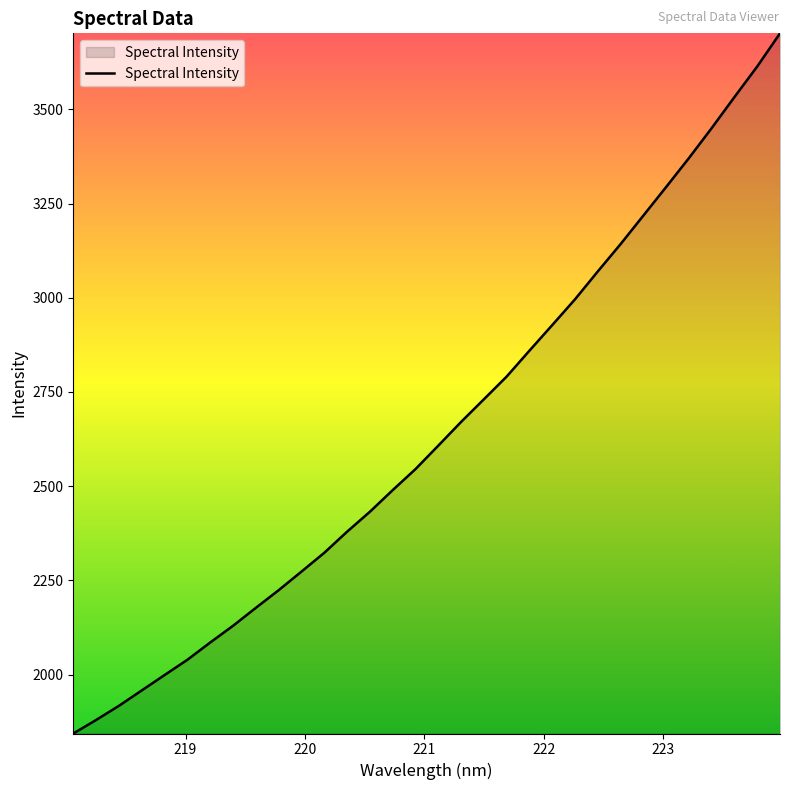

What is the maximum value shown in the chart?

3701.8